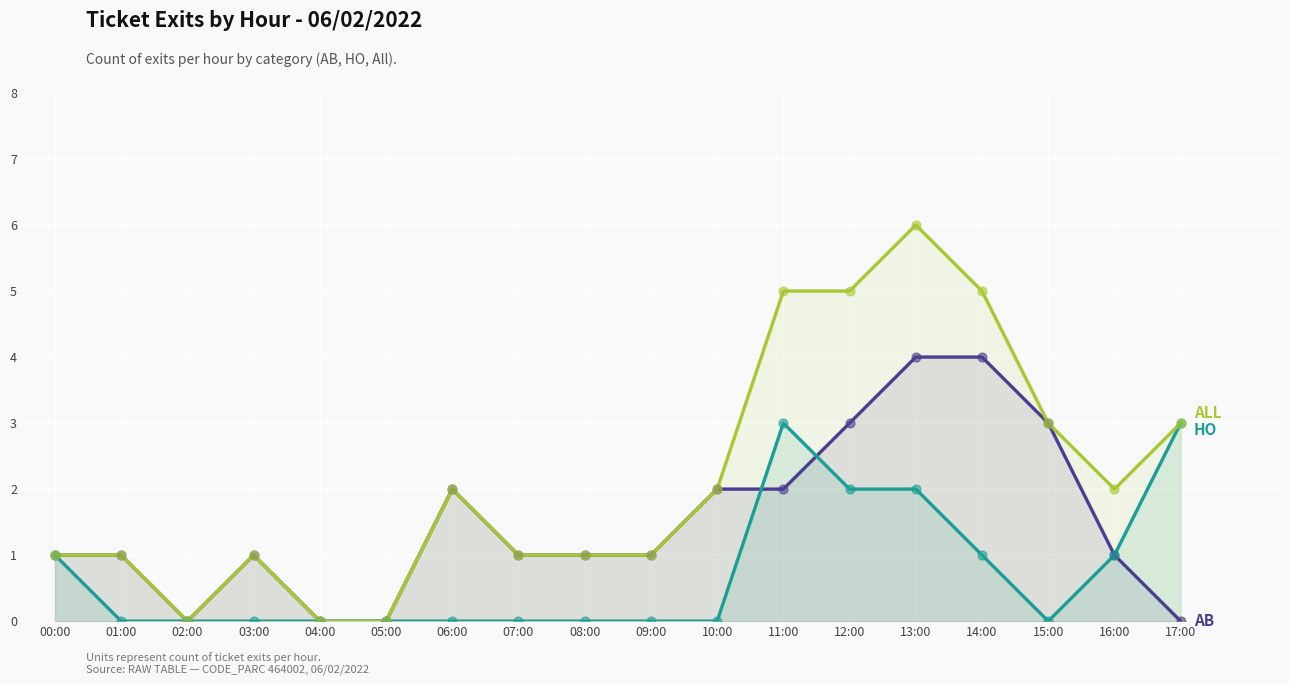

Which series contains the highest Y value?

ALL